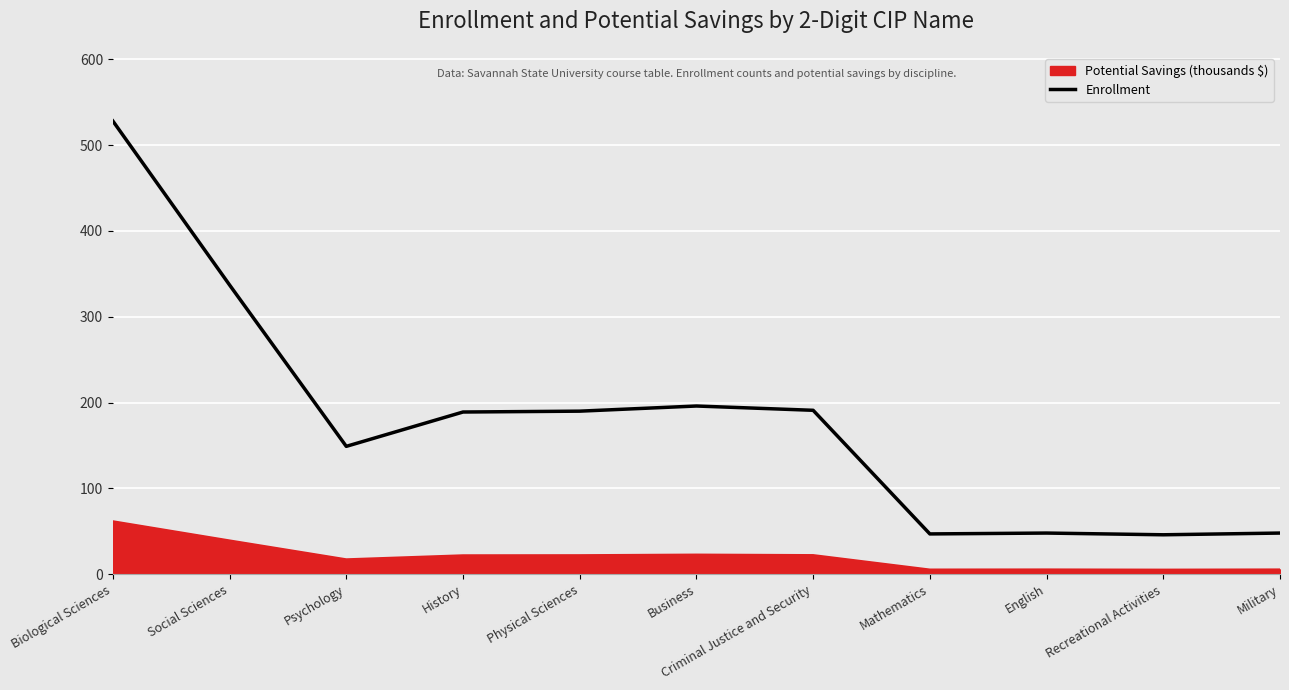

What position from the right is Psychology?

9